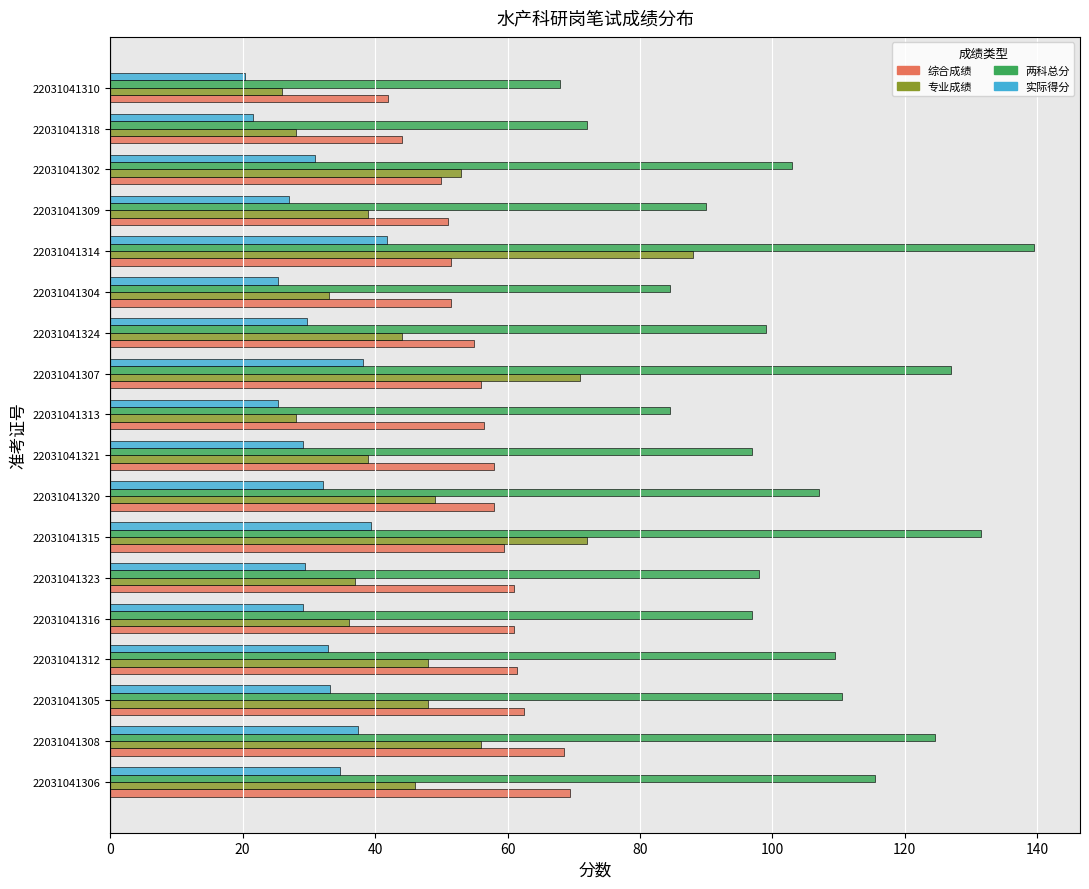

What is the greatest value displayed?

139.5